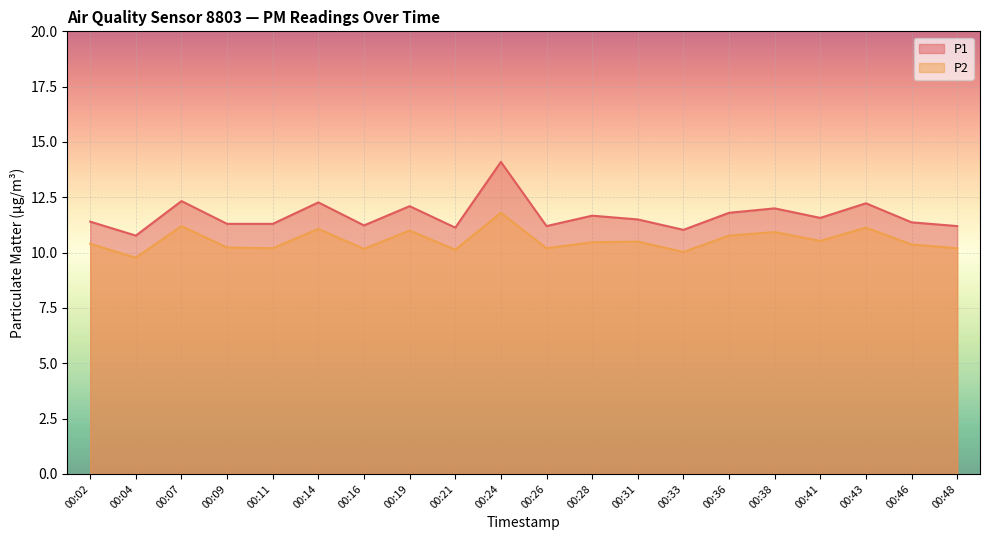

The P2 series shows 10.2 at 00:26. True or false?

True